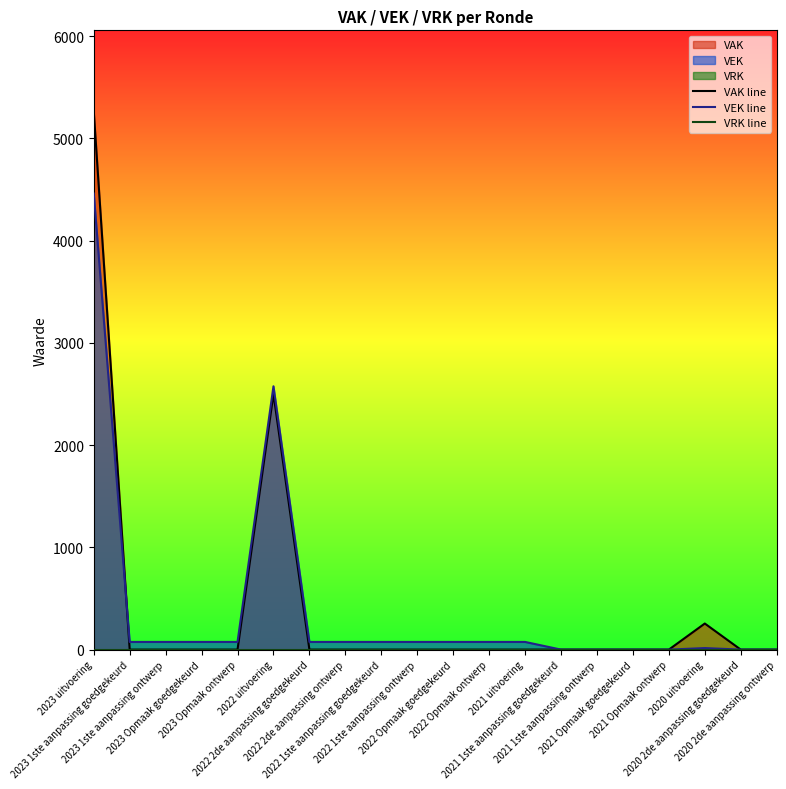

Reading left to right, what are all the values shown in this chart?

VAK line: 2023 uitvoering=5266	2023 1ste aanpassing goedgekeurd=0	2023 1ste aanpassing ontwerp=0	2023 Opmaak goedgekeurd=0	2023 Opmaak ontwerp=0	2022 uitvoering=2500	2022 2de aanpassing goedgekeurd=0	2022 2de aanpassing ontwerp=0	2022 1ste aanpassing goedgekeurd=0	2022 1ste aanpassing ontwerp=0	2022 Opmaak goedgekeurd=0	2022 Opmaak ontwerp=0	2021 uitvoering=0	2021 1ste aanpassing goedgekeurd=0	2021 1ste aanpassing ontwerp=0	2021 Opmaak goedgekeurd=0	2021 Opmaak ontwerp=0	2020 uitvoering=255	2020 2de aanpassing goedgekeurd=0	2020 2de aanpassing ontwerp=0
VEK line: 2023 uitvoering=4460	2023 1ste aanpassing goedgekeurd=75	2023 1ste aanpassing ontwerp=75	2023 Opmaak goedgekeurd=75	2023 Opmaak ontwerp=75	2022 uitvoering=2575	2022 2de aanpassing goedgekeurd=75	2022 2de aanpassing ontwerp=75	2022 1ste aanpassing goedgekeurd=75	2022 1ste aanpassing ontwerp=75	2022 Opmaak goedgekeurd=75	2022 Opmaak ontwerp=75	2021 uitvoering=75	2021 1ste aanpassing goedgekeurd=0	2021 1ste aanpassing ontwerp=0	2021 Opmaak goedgekeurd=0	2021 Opmaak ontwerp=0	2020 uitvoering=15	2020 2de aanpassing goedgekeurd=0	2020 2de aanpassing ontwerp=0
VRK line: 2023 uitvoering=0	2023 1ste aanpassing goedgekeurd=0	2023 1ste aanpassing ontwerp=0	2023 Opmaak goedgekeurd=0	2023 Opmaak ontwerp=0	2022 uitvoering=0	2022 2de aanpassing goedgekeurd=0	2022 2de aanpassing ontwerp=0	2022 1ste aanpassing goedgekeurd=0	2022 1ste aanpassing ontwerp=0	2022 Opmaak goedgekeurd=0	2022 Opmaak ontwerp=0	2021 uitvoering=0	2021 1ste aanpassing goedgekeurd=0	2021 1ste aanpassing ontwerp=0	2021 Opmaak goedgekeurd=0	2021 Opmaak ontwerp=0	2020 uitvoering=0	2020 2de aanpassing goedgekeurd=0	2020 2de aanpassing ontwerp=0